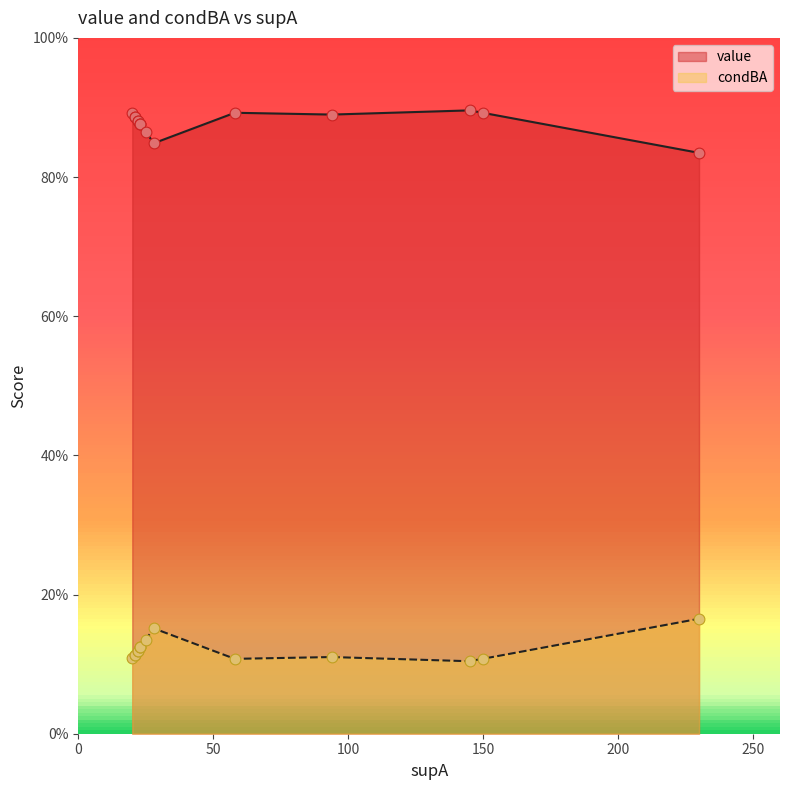

What are all the series names shown in the legend?

value, condBA